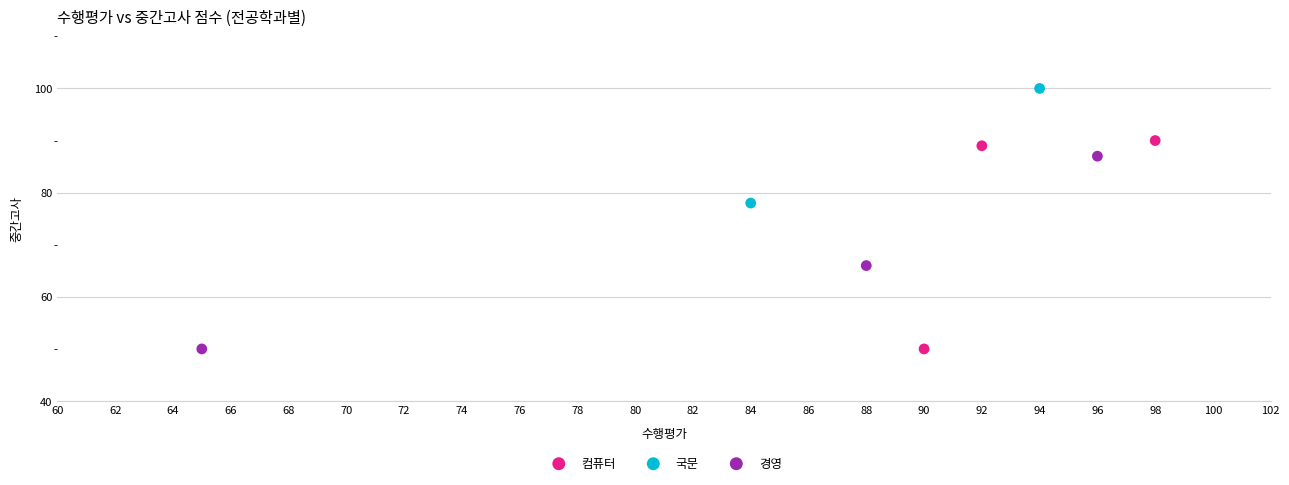

What are all the series names shown in the legend?

컴퓨터, 국문, 경영